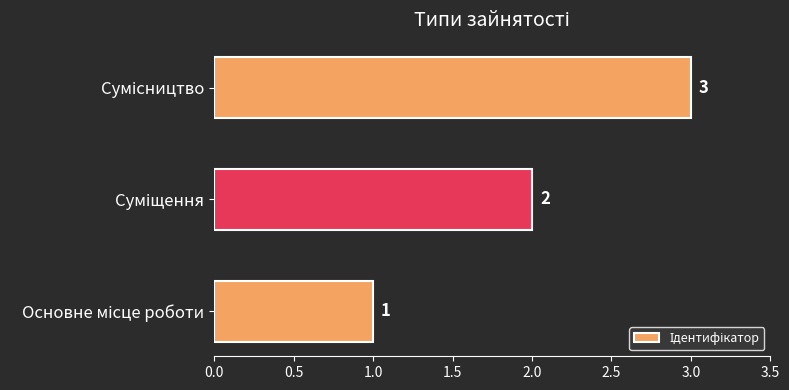

What is the sum of all values?

6